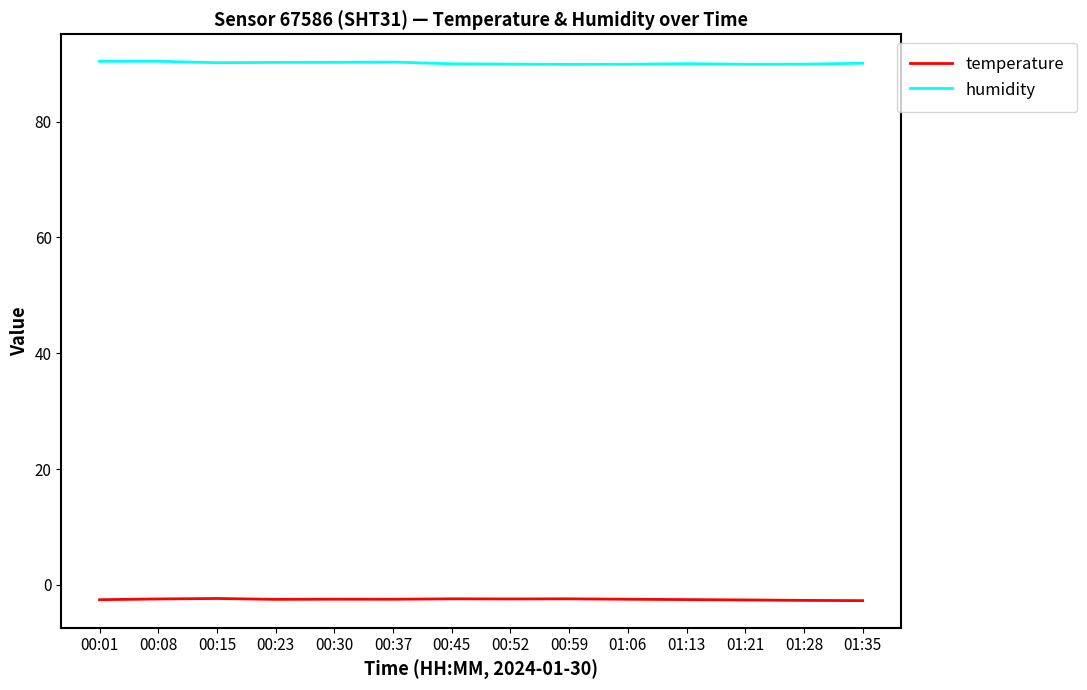

Is it true that temperature equals -2.4 at 00:08?

True